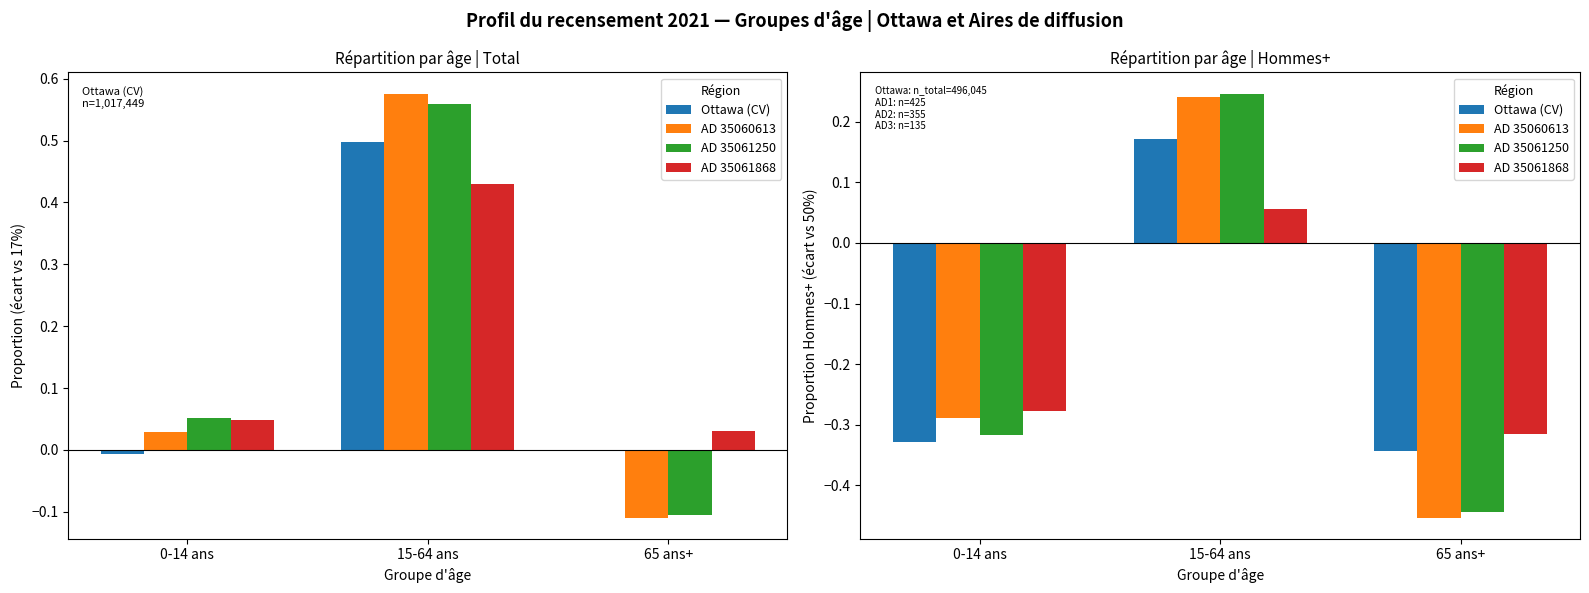

Which series has the largest range (max minus min)?

AD 35060613